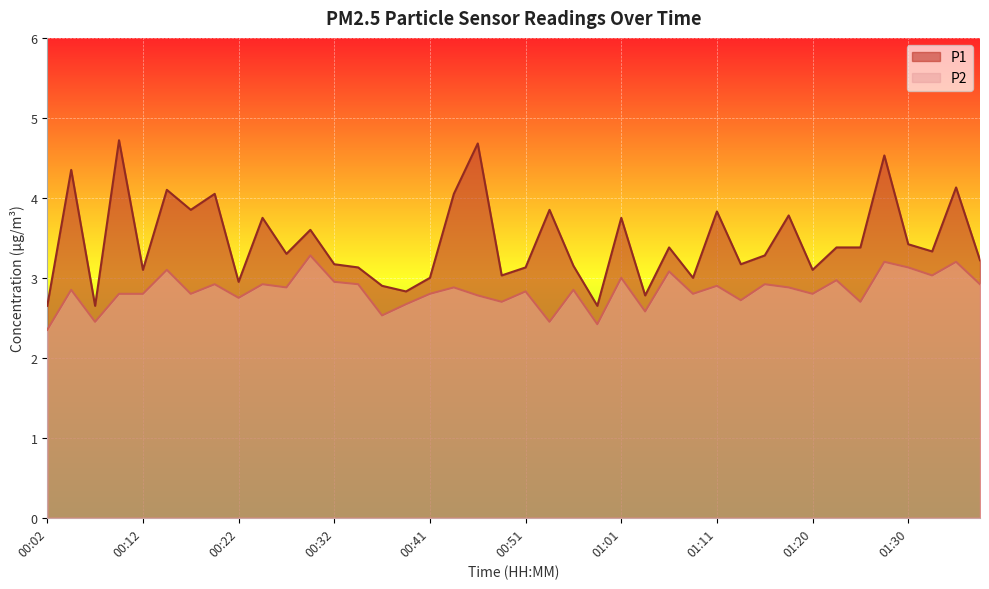

What position from the right is 00:36?

26